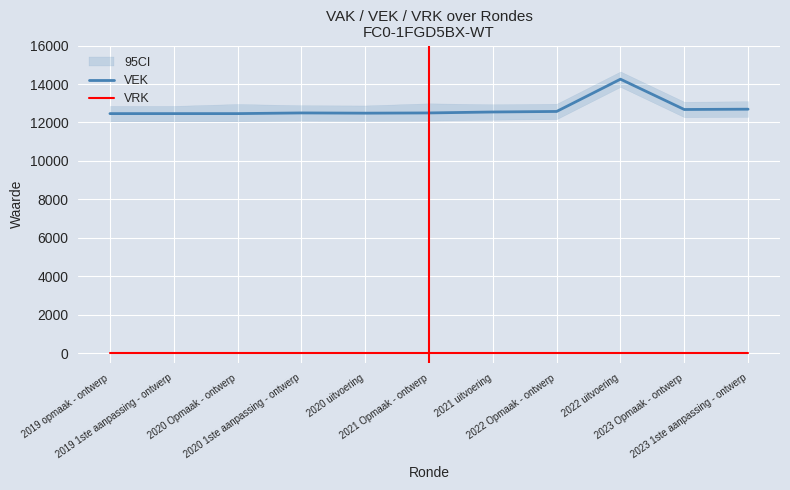

What is the label of the 4th point from the right?

2022 Opmaak - ontwerp